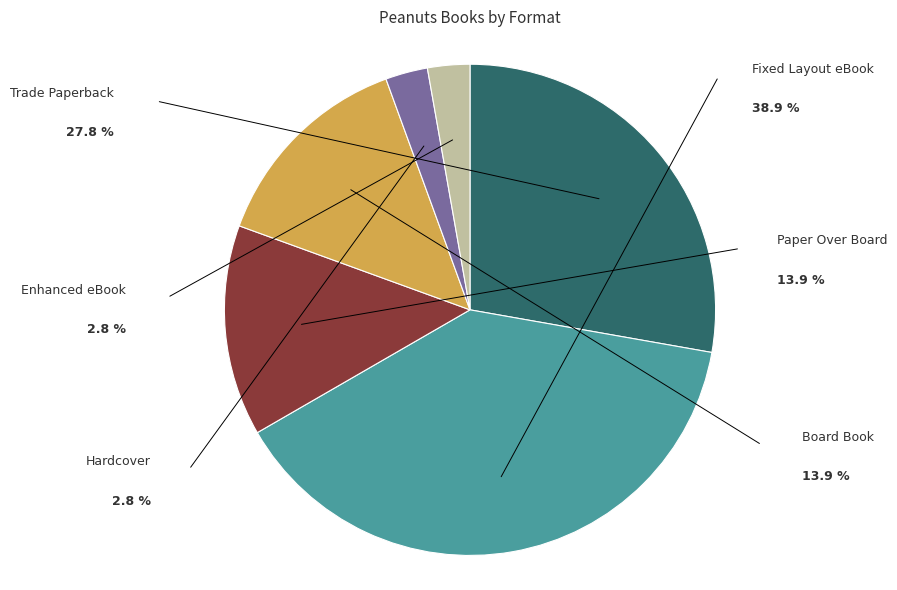

What is the ratio of the value at Trade Paperback to the value at Hardcover?

10.0